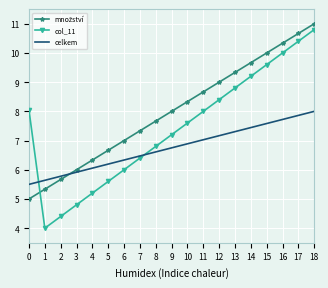

At which category does the chart reach its peak across all series?

18